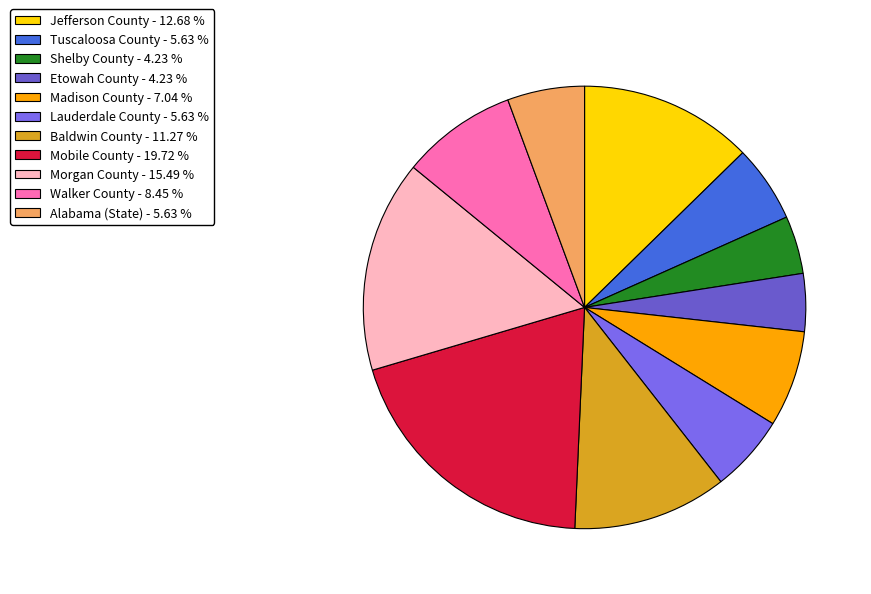

True or false: Lauderdale County accounts for 13% of the total.

False